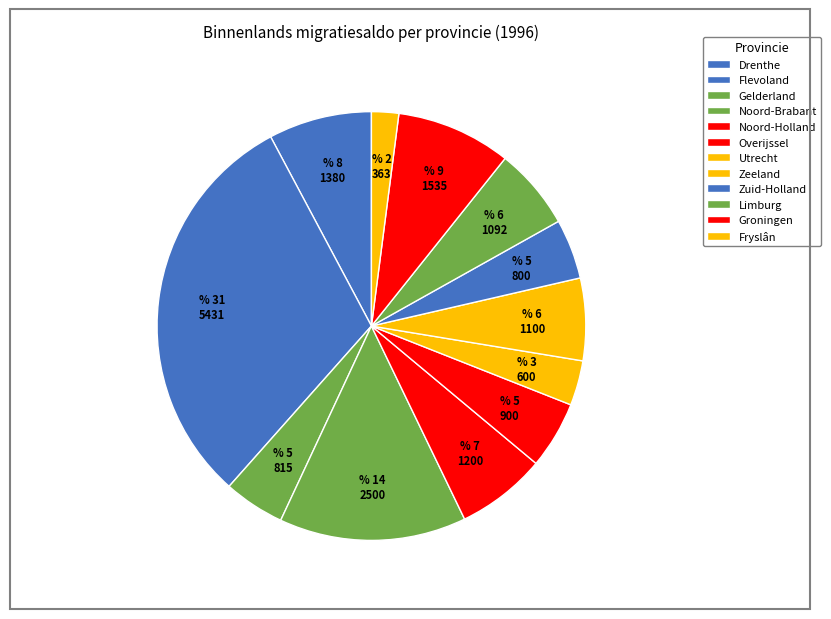

Does Zeeland represent more than half of the total?

No